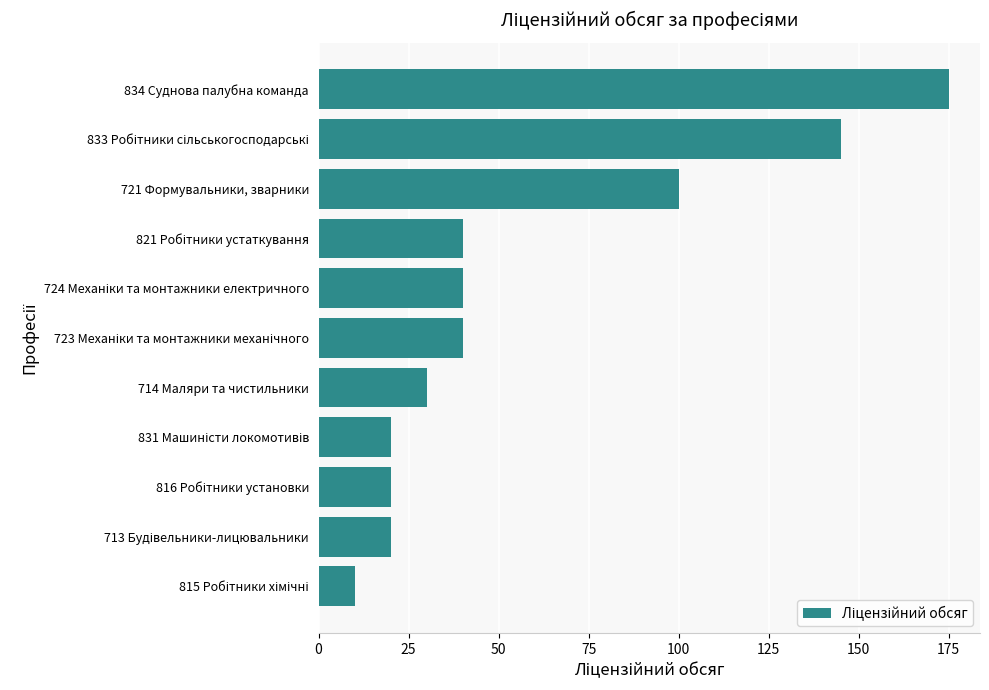

What is the minimum value shown in the chart?

10